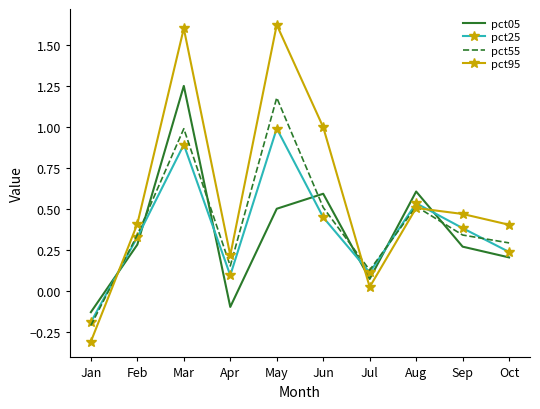

In pct55, how many points are lower than both neighbors (excluding endpoints)?

2